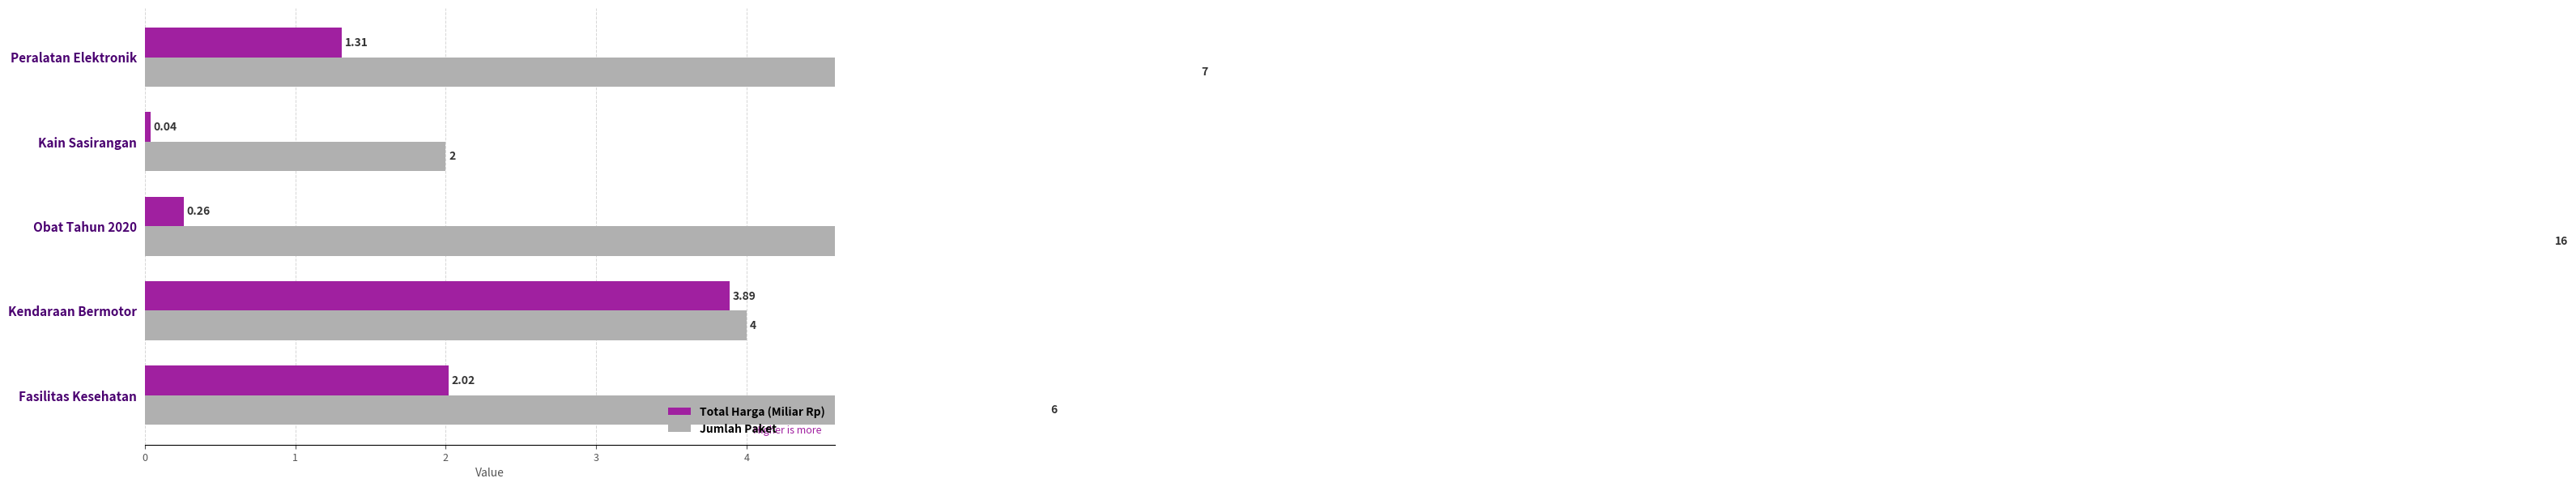

What is the value of the Total Harga (Miliar Rp) bar at the 1st from the left?

2.0